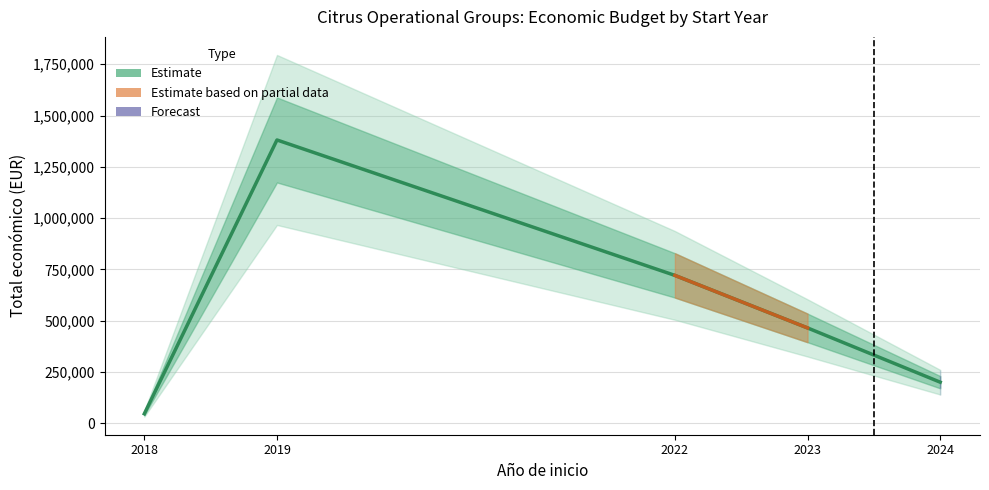

At which category does the chart reach its minimum across all series?

2018